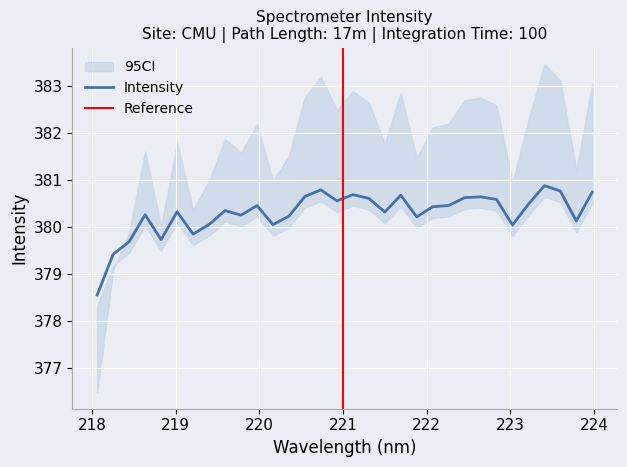

What is the maximum value for Intensity?

380.9